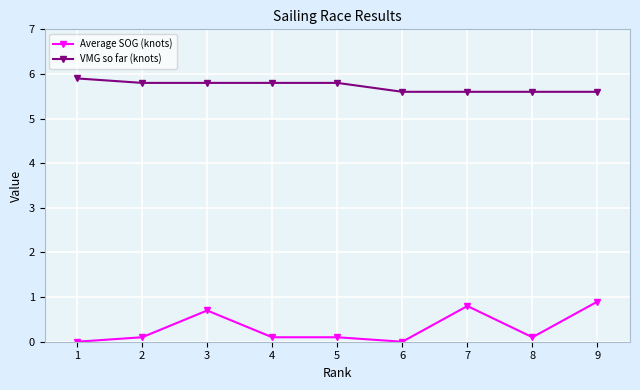

At which category does Average SOG (knots) reach its first local peak?

3